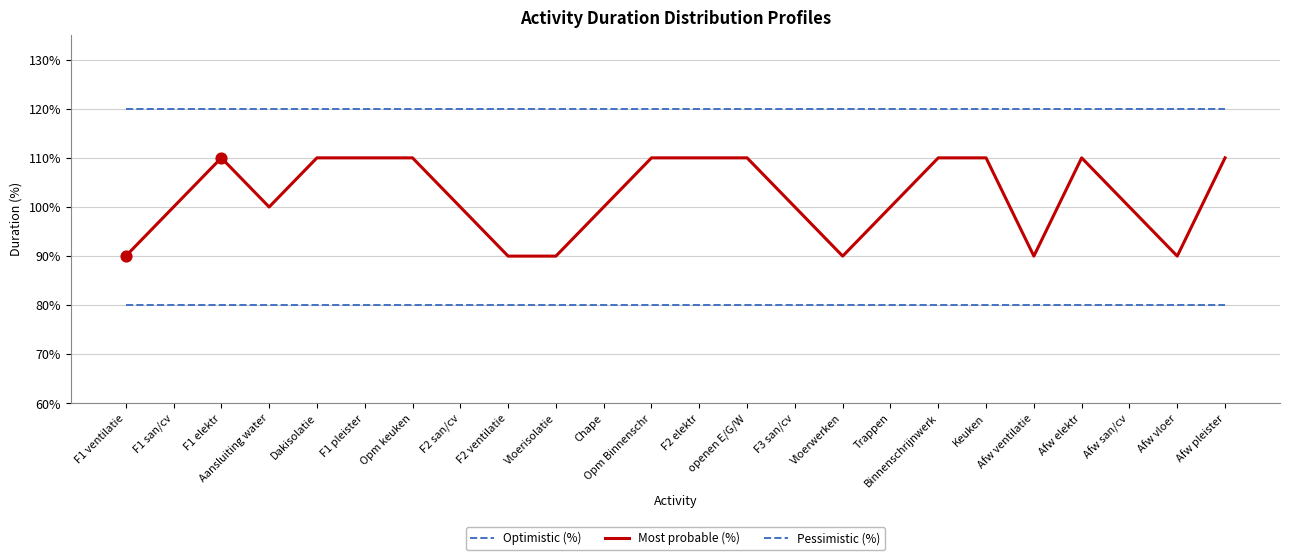

At which category is the sum across all series the highest?

F1 elektr